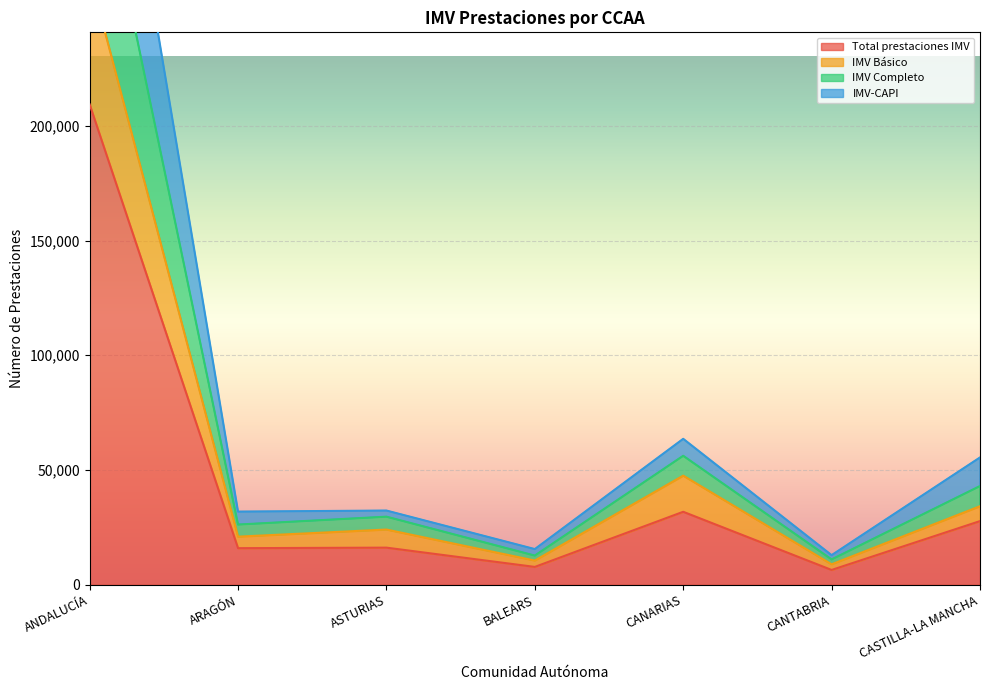

The Total prestaciones IMV series shows 24551 at ARAGÓN. True or false?

False